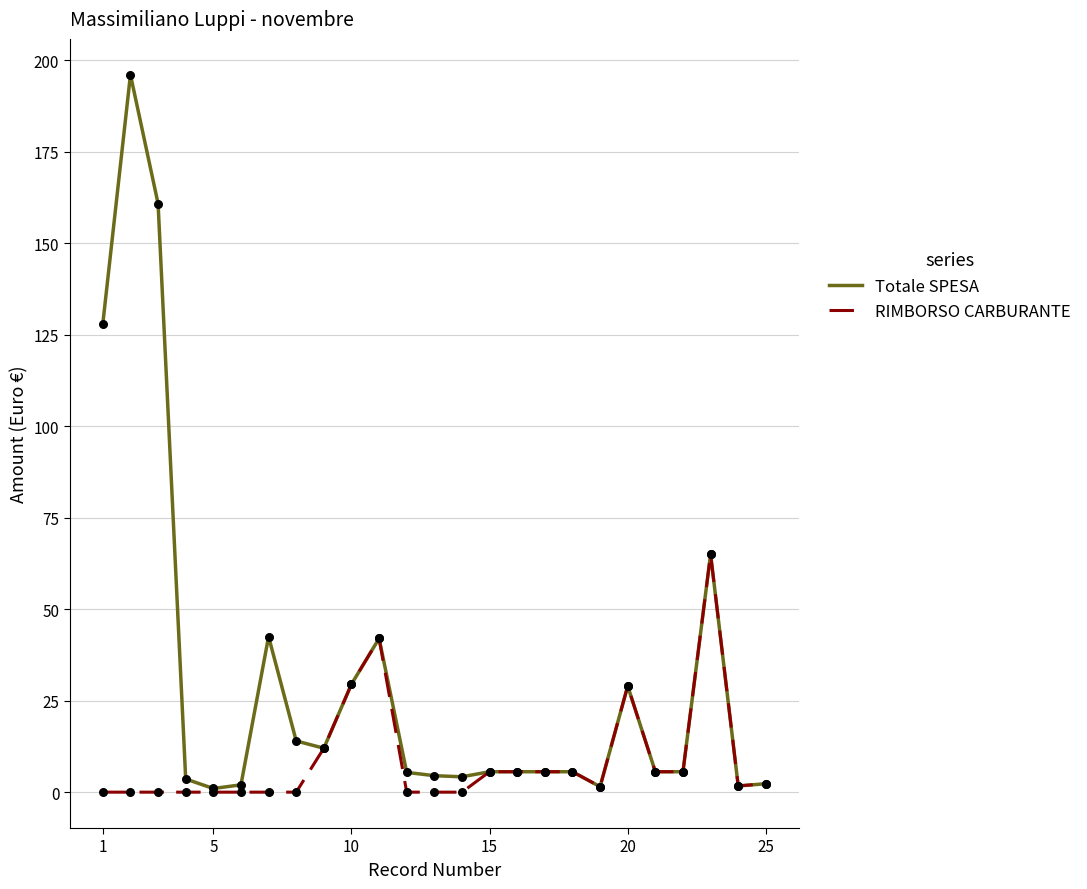

Which series has the largest total across all categories?

Totale SPESA